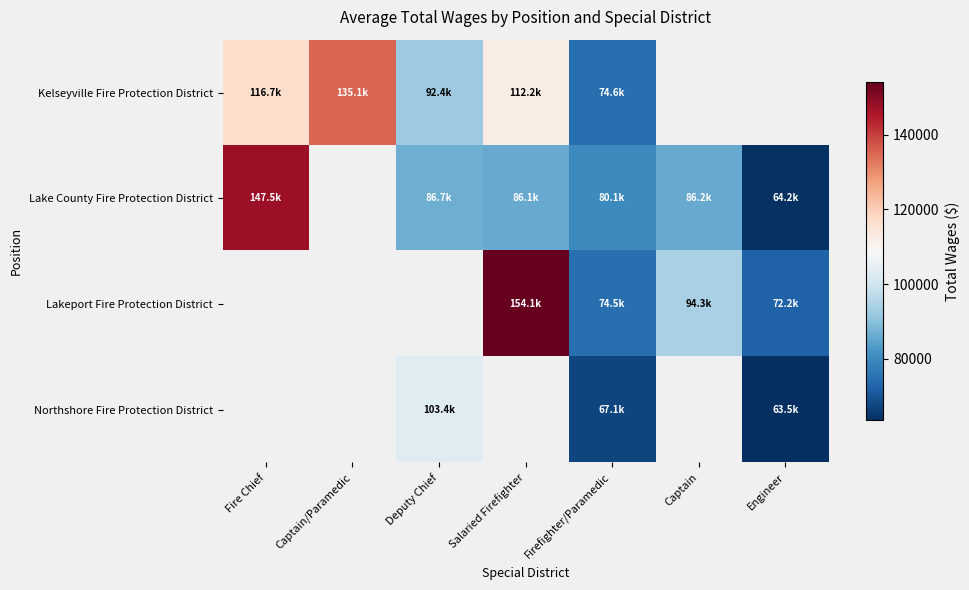

True or false: Kelseyville Fire Protection District has a value of 137875.3 at Deputy Chief.

False